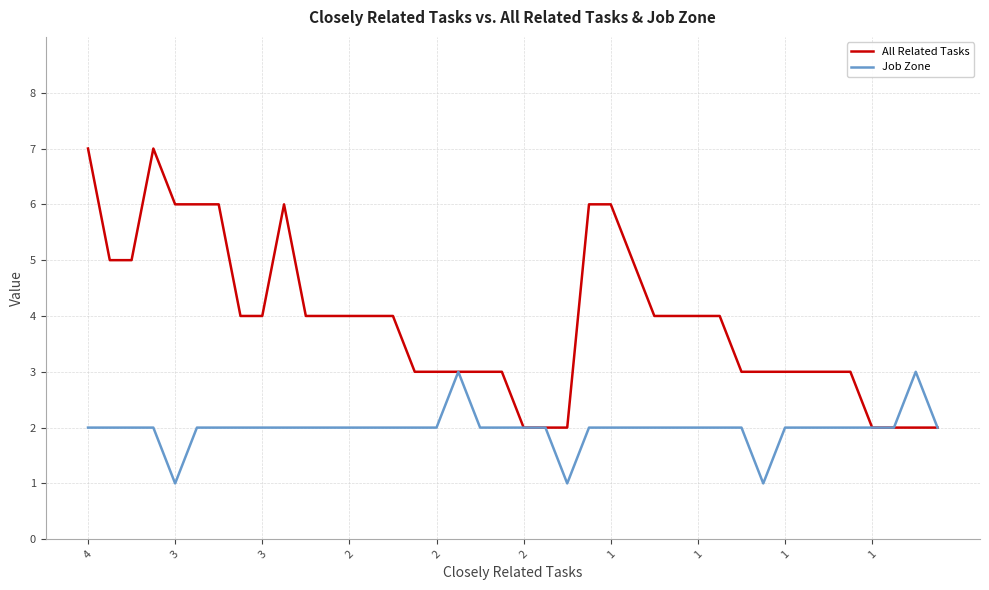

Which series has the widest spread of values?

All Related Tasks